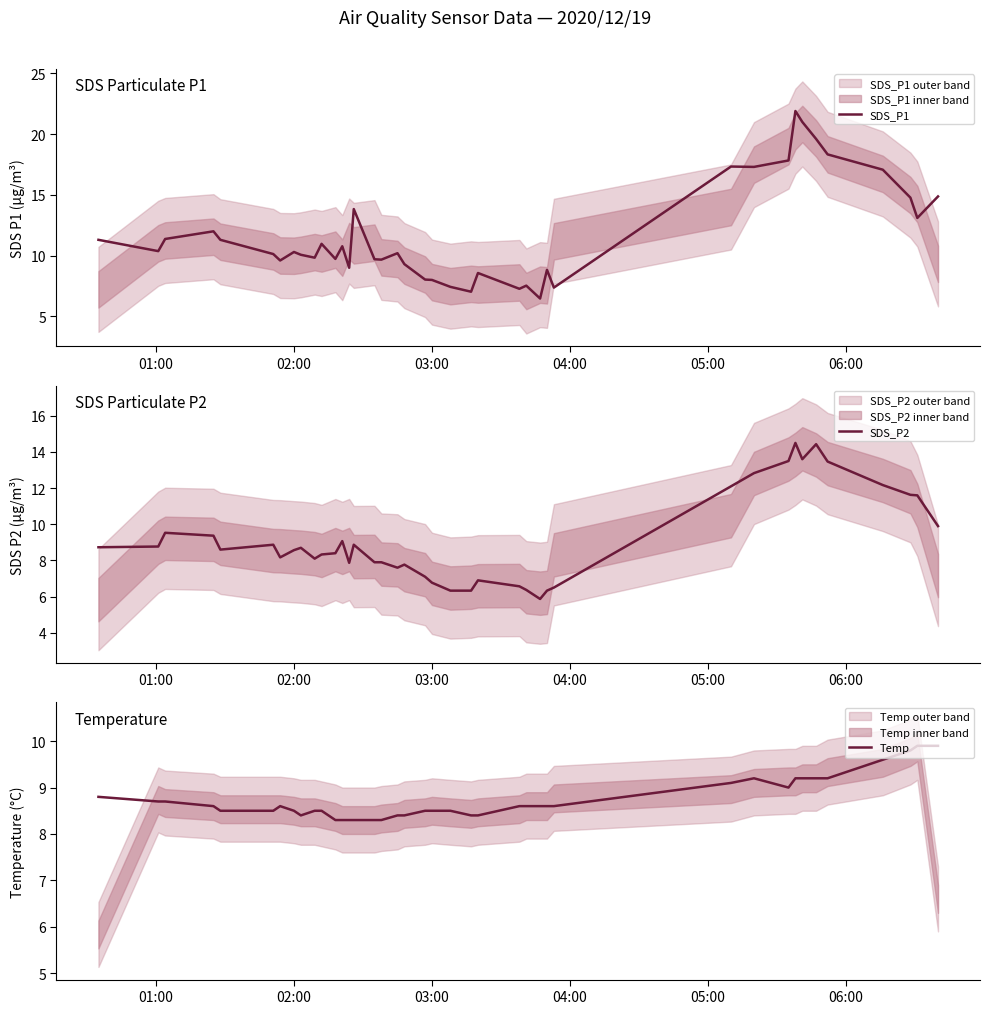

What is the average value of the SDS_P2 series?

9.1